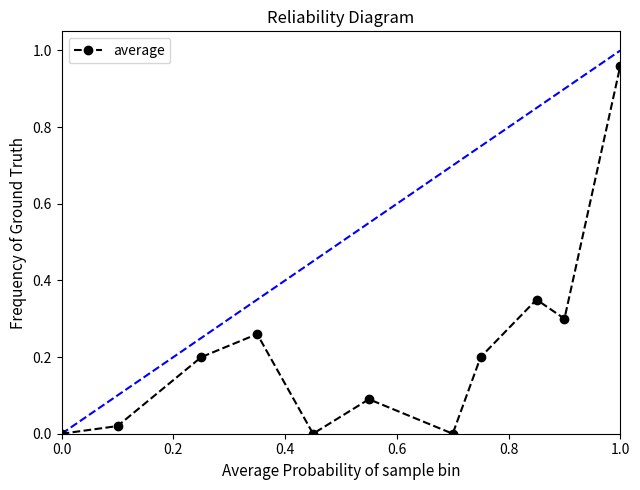

What is the greatest value displayed?

1.0